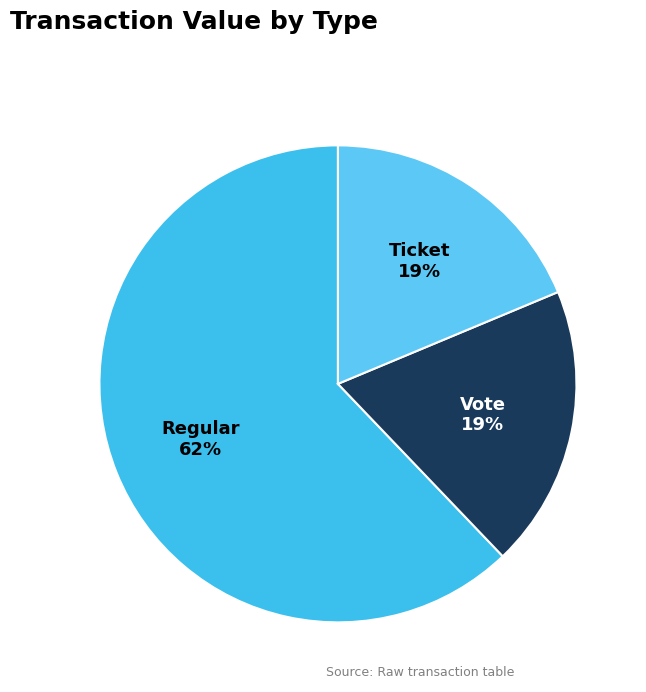

Is it true that Regular is 4% of the pie?

False